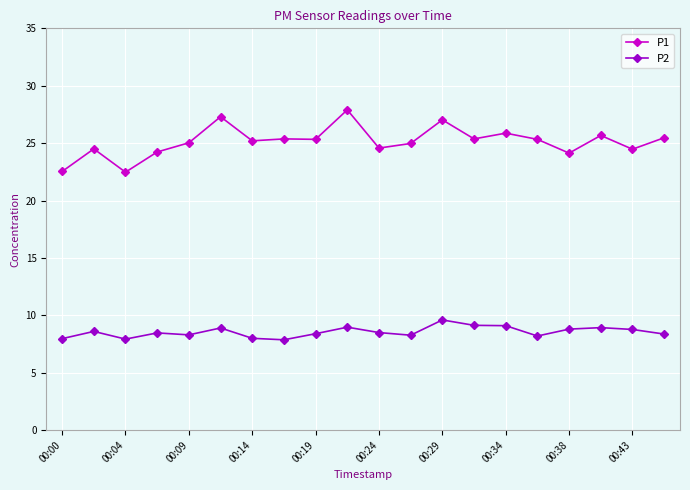

What is the greatest value displayed?

27.9